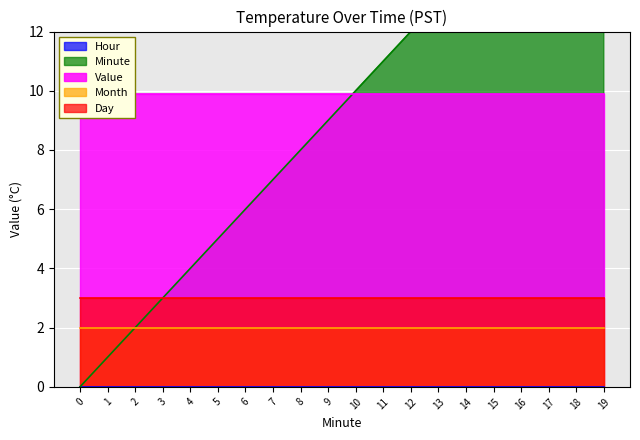

Is it true that Day equals 4.8 at 17?

False